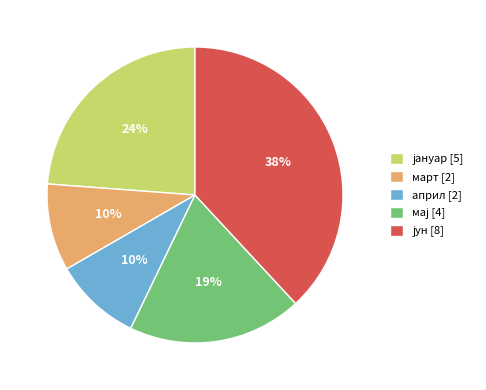

To the nearest percent, what percentage of the pie is март [2]?

10%